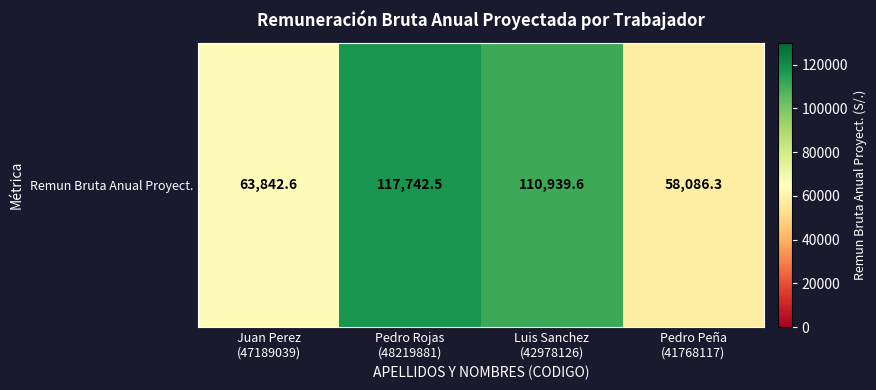

List the labels in order of value, largest first.

Pedro Rojas
(48219881), Luis Sanchez
(42978126), Juan Perez
(47189039), Pedro Peña
(41768117)